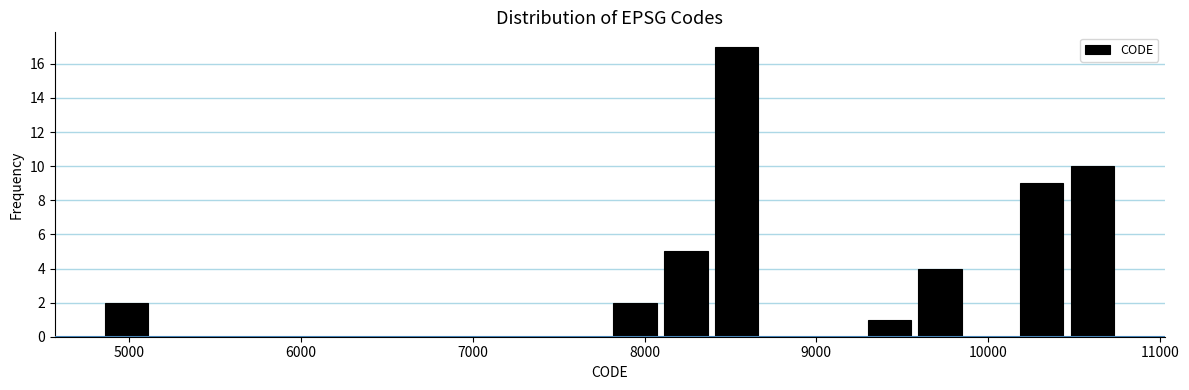

Read against the x-axis, roughly where is the centre of the tallest bar?

8500